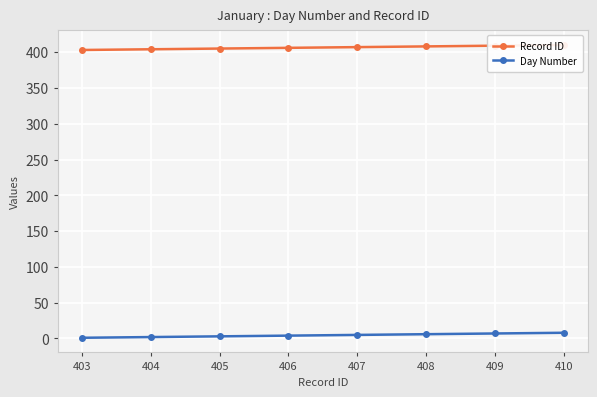

True or false: Day Number has more than 1 interior local peaks.

False